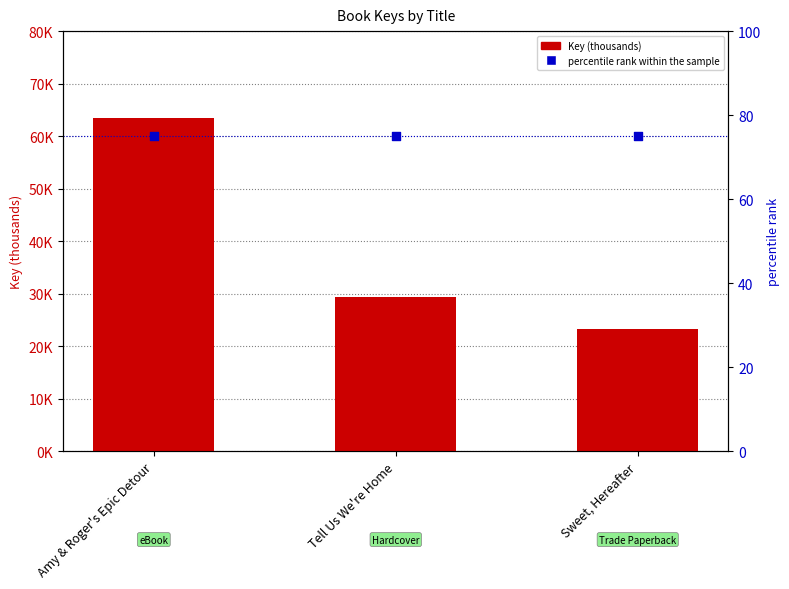

Which series reaches the maximum Y coordinate?

Key (thousands)